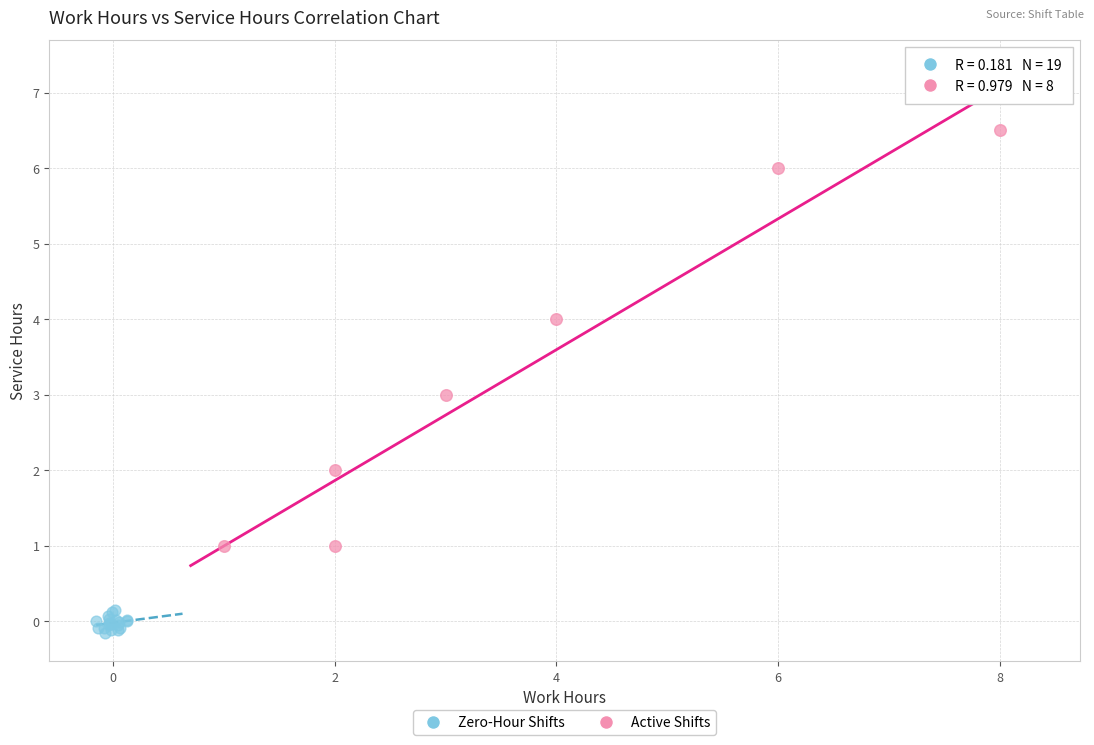

Which series reaches the minimum Y coordinate?

Zero-Hour Shifts